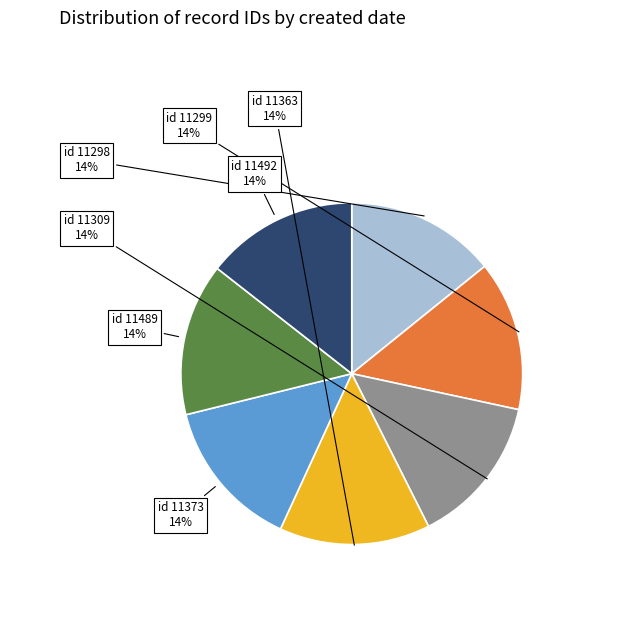

How many slices are in this pie chart?

7